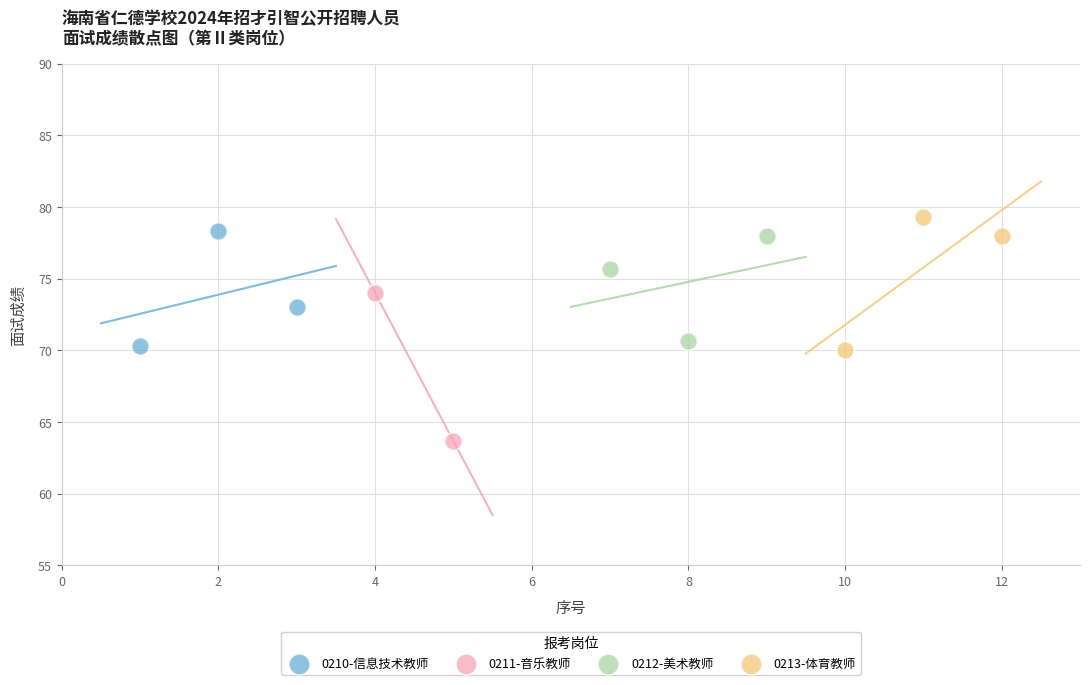

Which series contains the highest Y value?

0213-体育教师